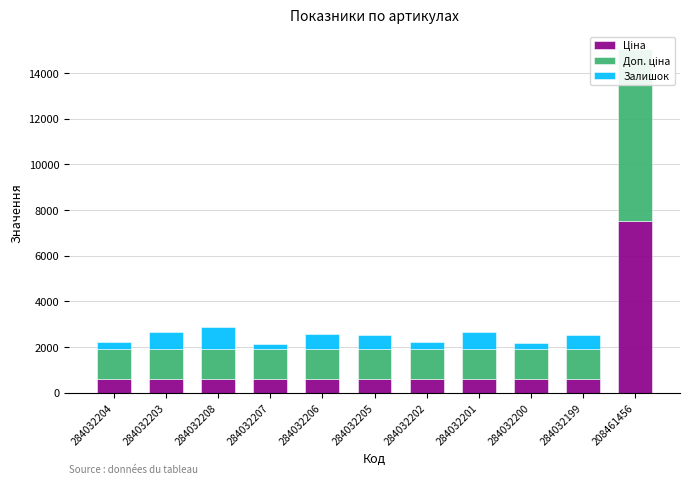

True or false: Доп. ціна has a value of 1330.3 at 284032200.

True